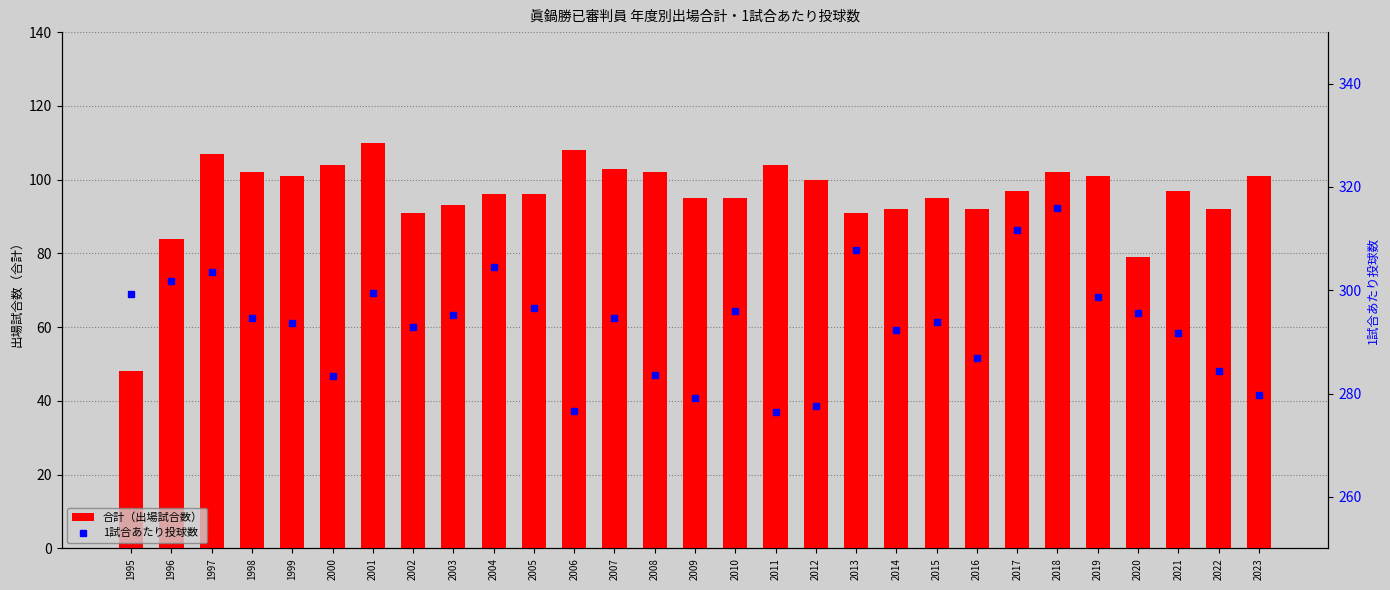

At which category is the sum across all series the highest?

2018